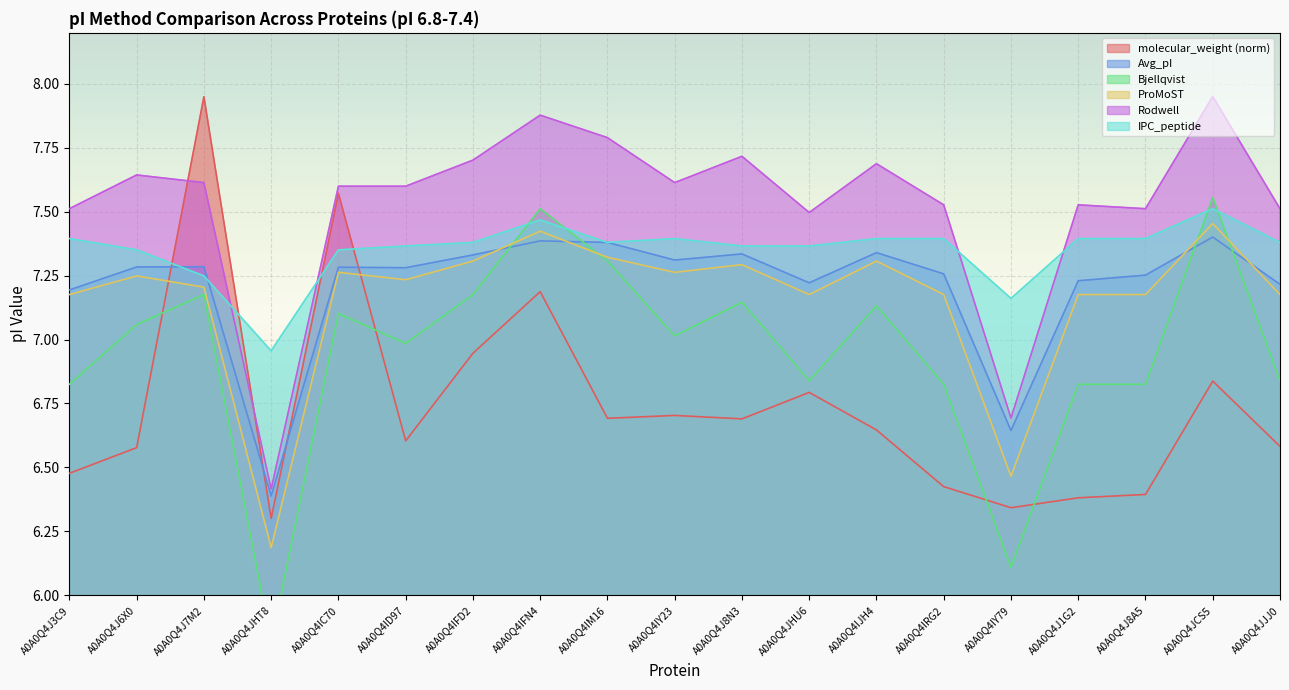

Is the value of Rodwell at A0A0Q4J8A5 greater than the value of IPC_peptide at A0A0Q4J6X0?

Yes